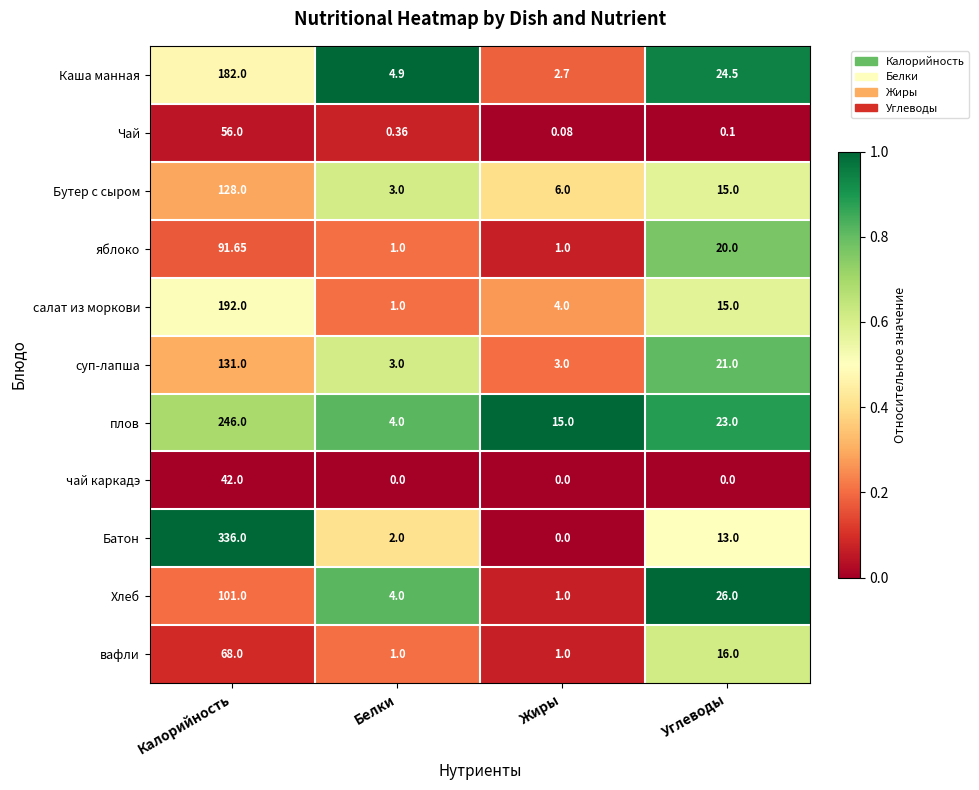

What is the total value across all series at Белки?

24.3